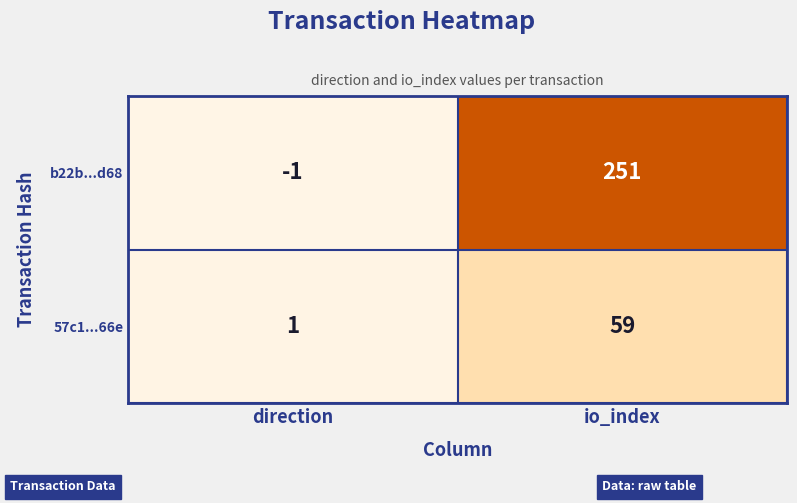

True or false: 57c1...66e has a value of 1 at direction.

True